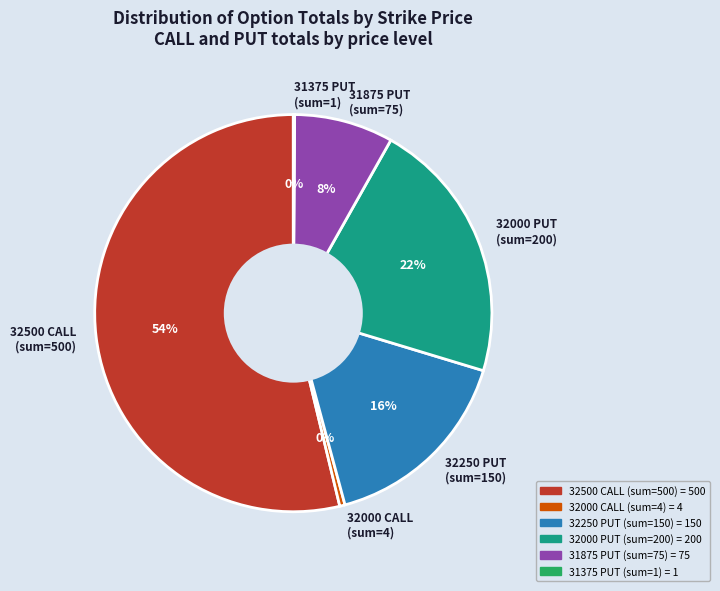

To the nearest percent, what is the difference between the 31875 PUT (sum=75) and 32250 PUT (sum=150) slice percentages?

8%